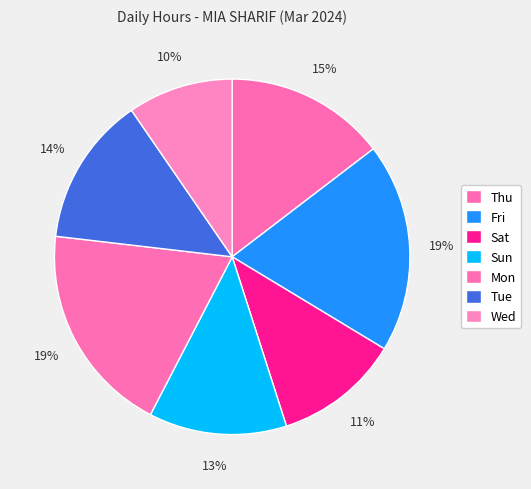

Count the number of slices in the pie.

7